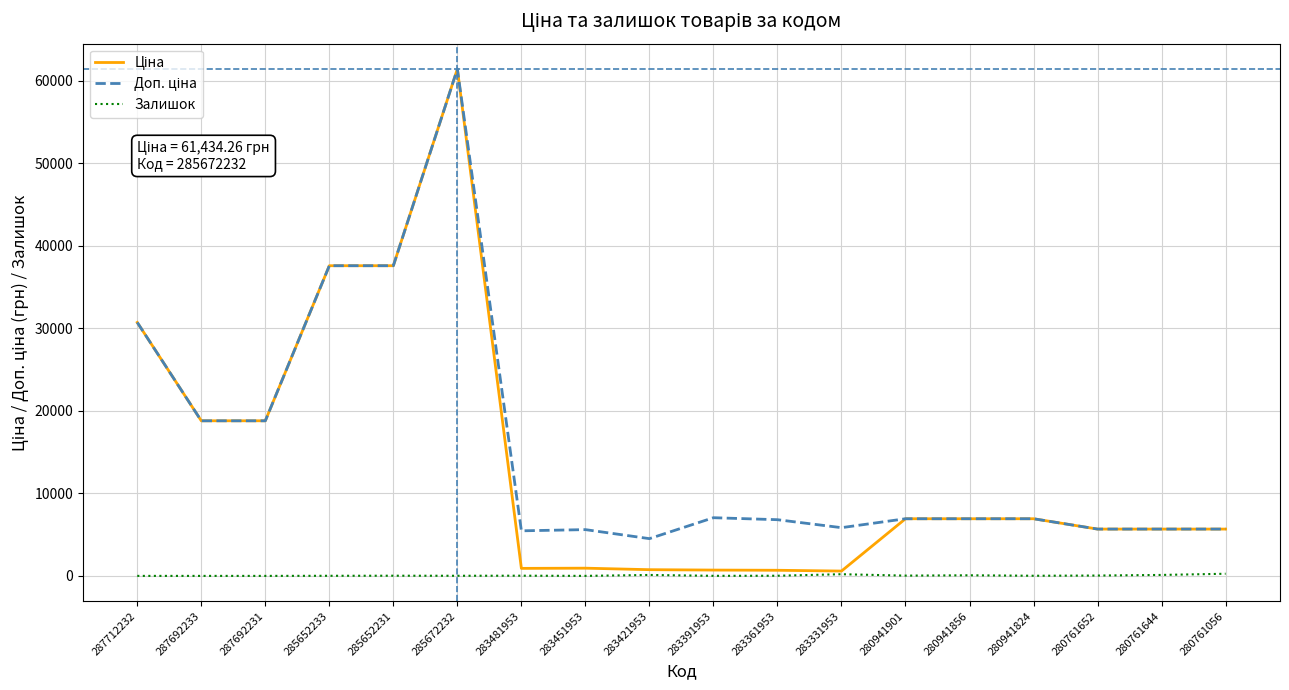

What is the maximum value shown in the chart?

61434.3